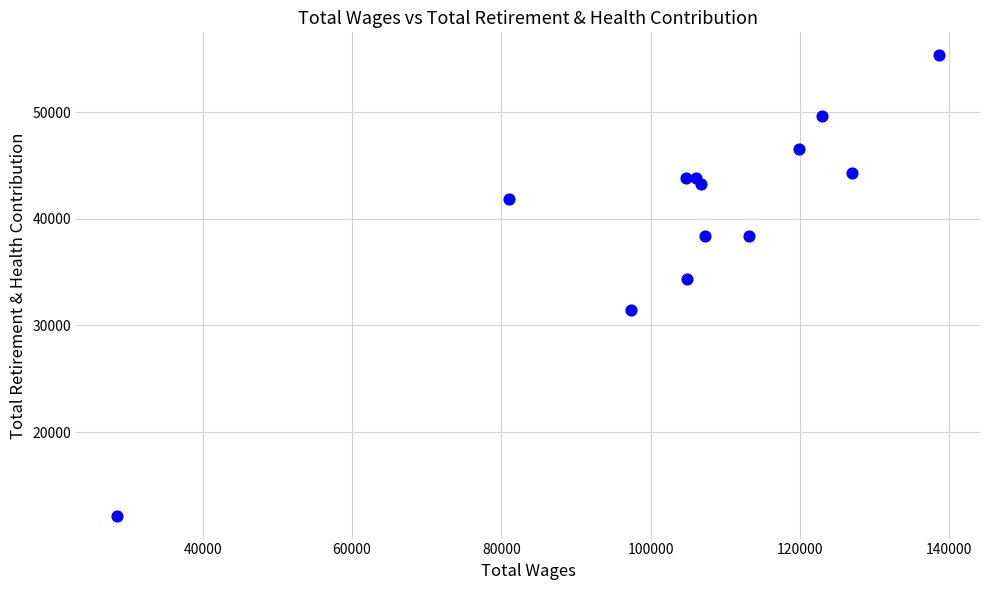

What Y value in the scatter plot is closest to 33744?

34380